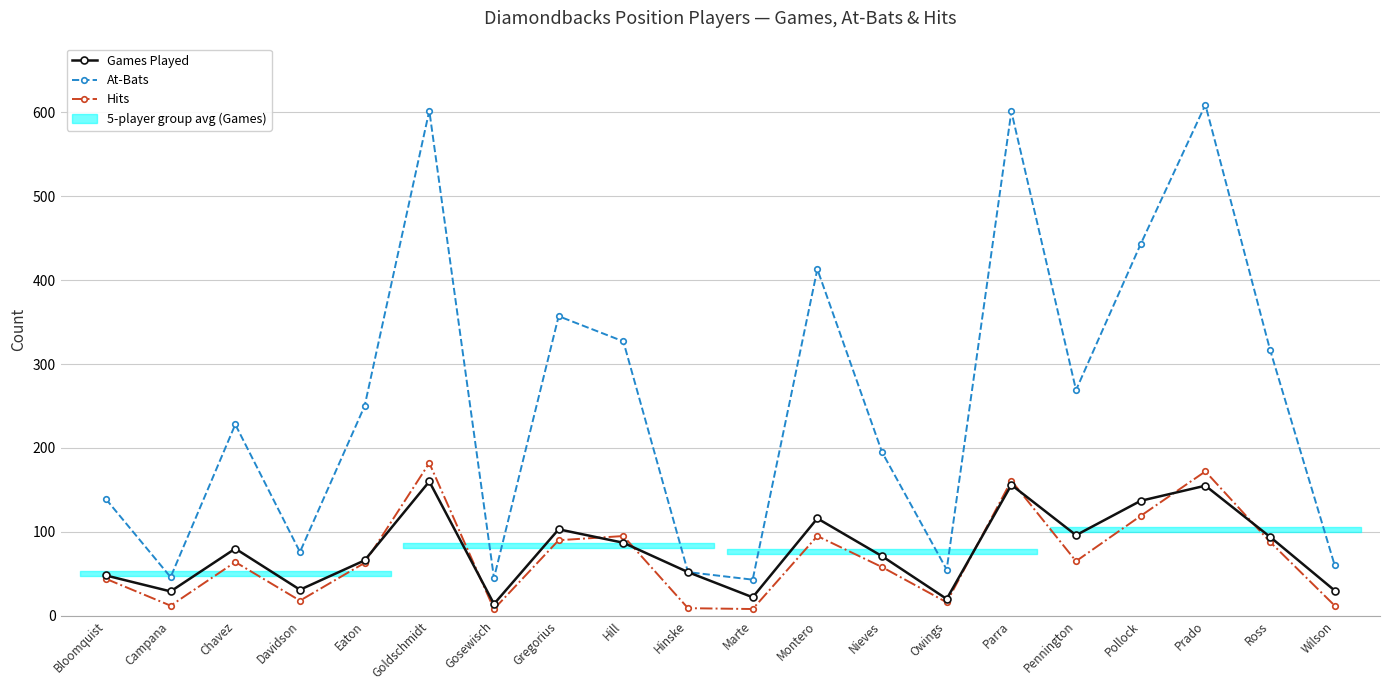

Is this an area chart (filled region under the line)?

No